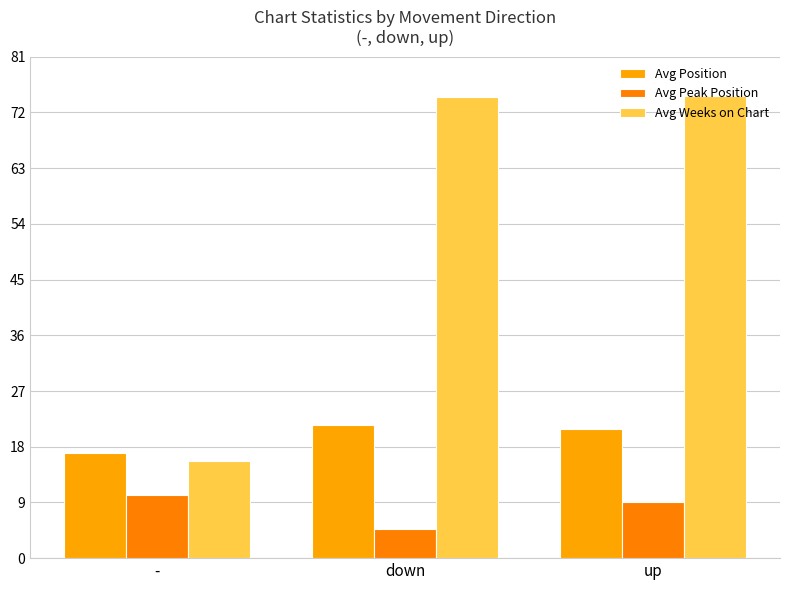

Where does the Avg Peak Position series first go above 9?

-